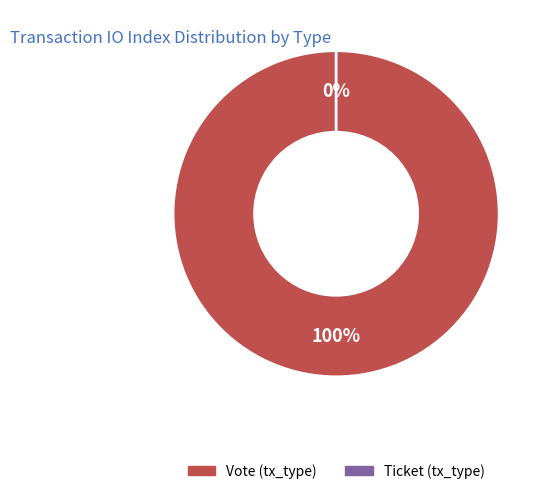

To the nearest percent, what is the difference between the largest and smallest slice percentages?

100%